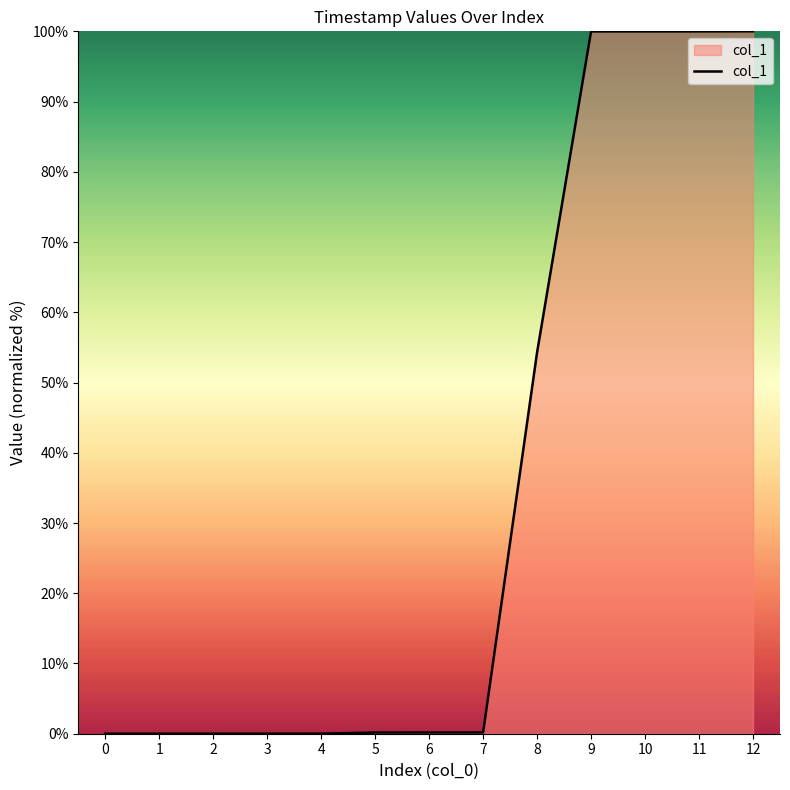

Where is the data nearest to the value 50?

8